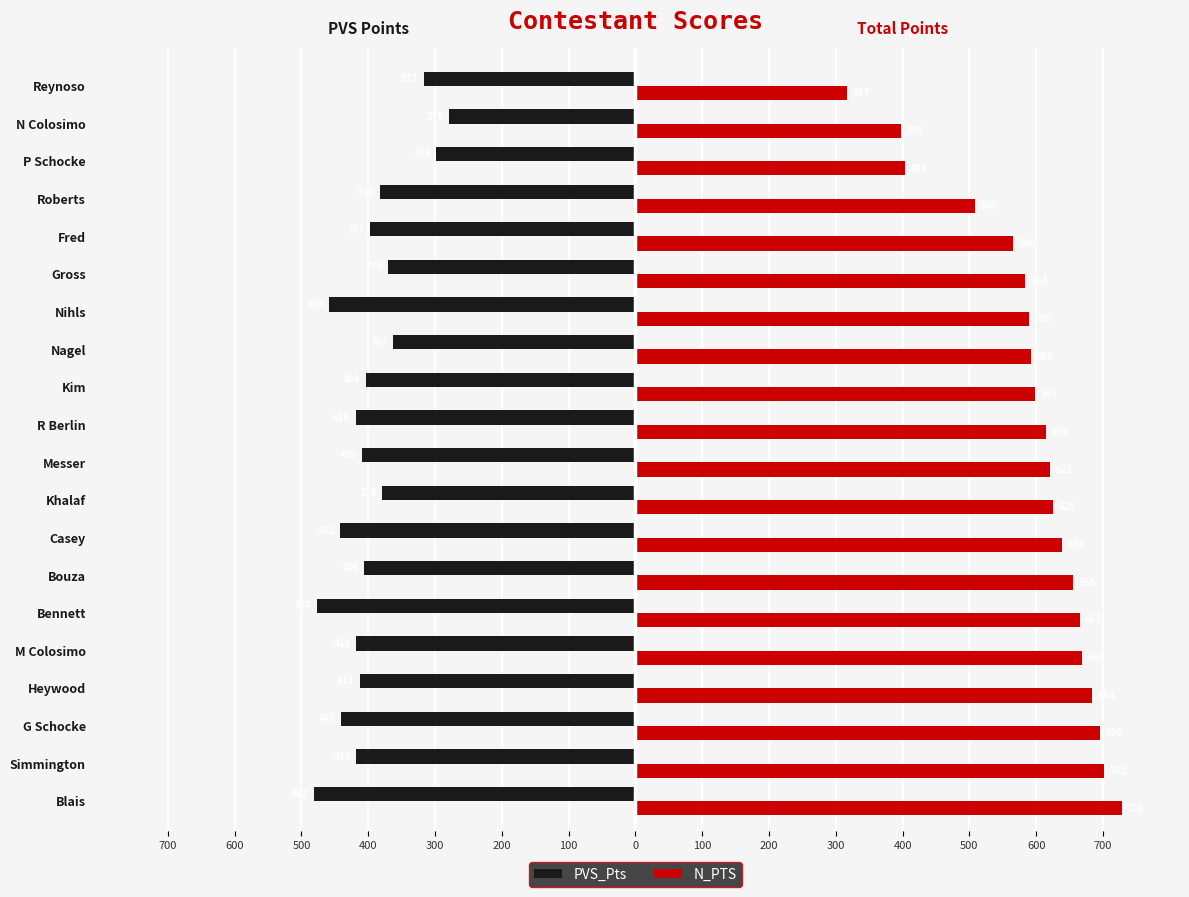

What are all the series names shown in the legend?

PVS_Pts, N_PTS